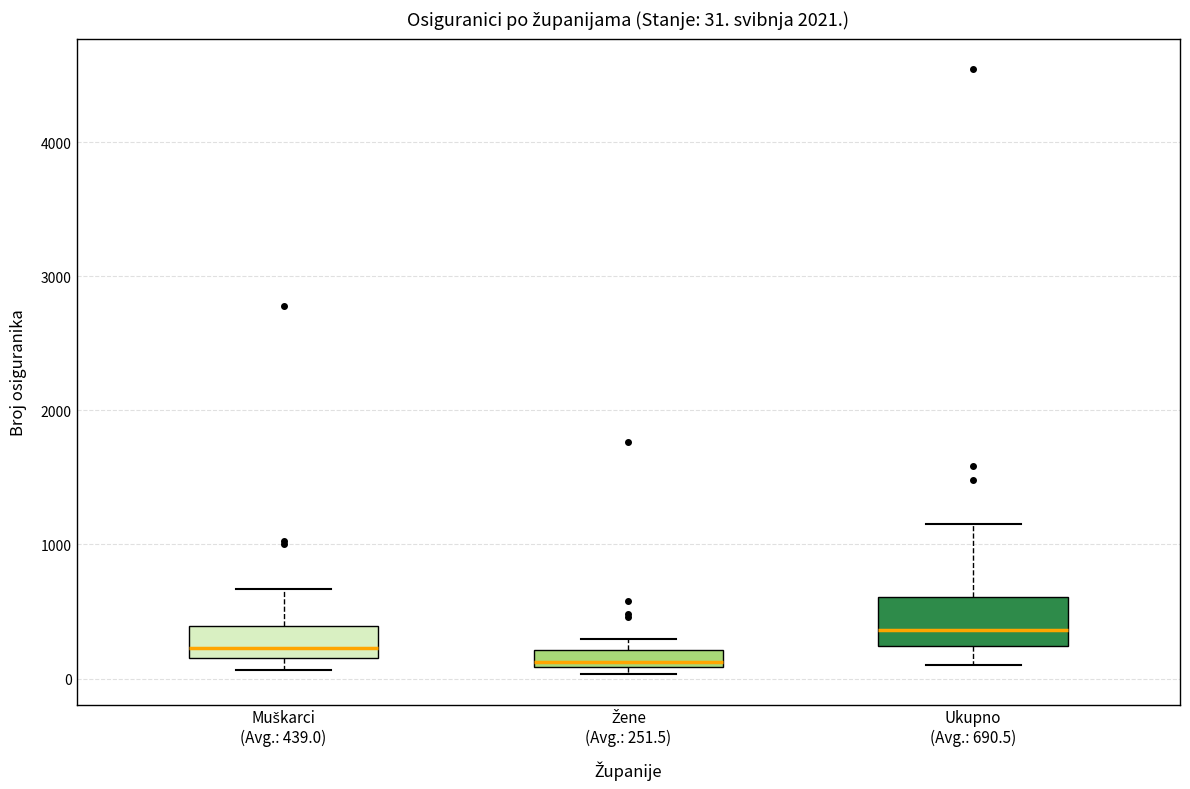

Comparing the boxes themselves (not the whiskers), which one is the tallest?

Ukupno (Avg.: 690.5)